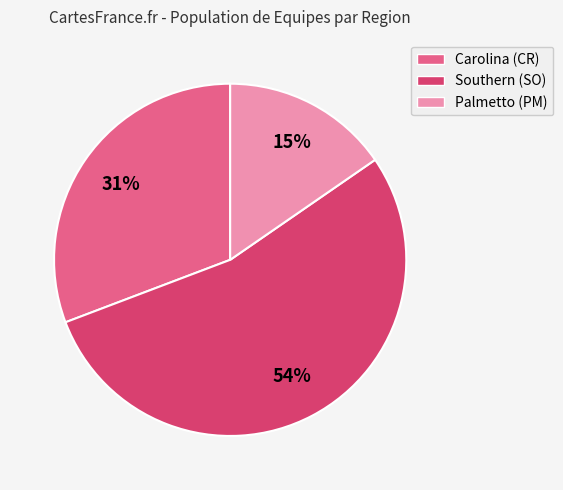

Is Carolina (CR) the majority of the pie?

No